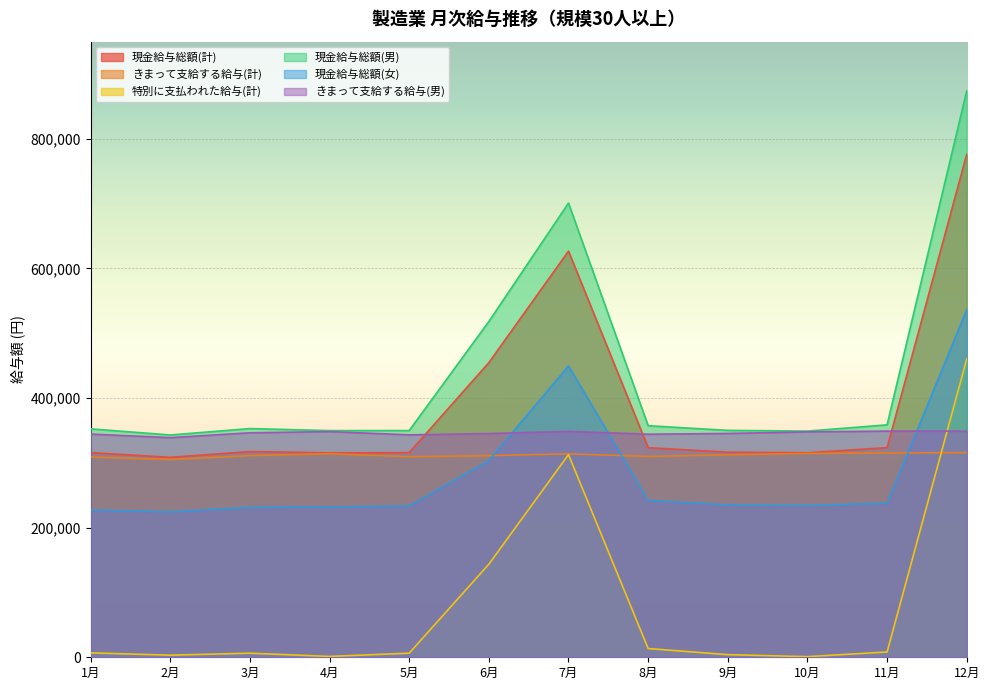

How many series are shown in this chart?

6